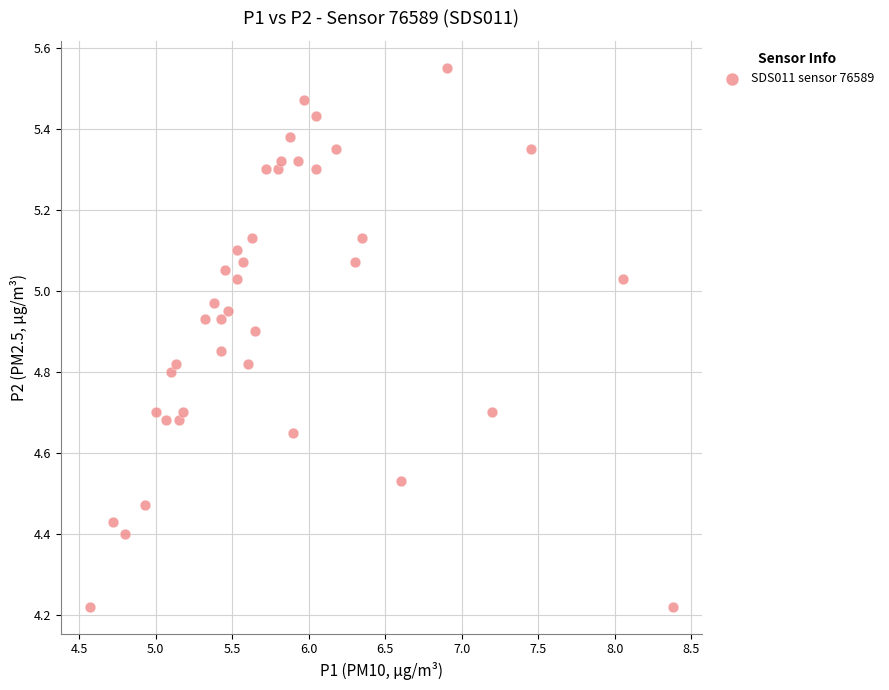

What is the range of Y values (max minus min)?

1.3